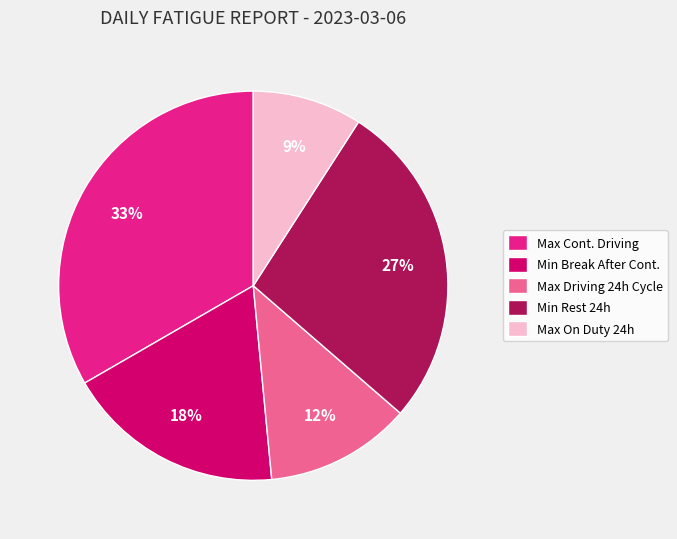

Is the sum of Max Cont. Driving and Max On Duty 24h greater than half?

No